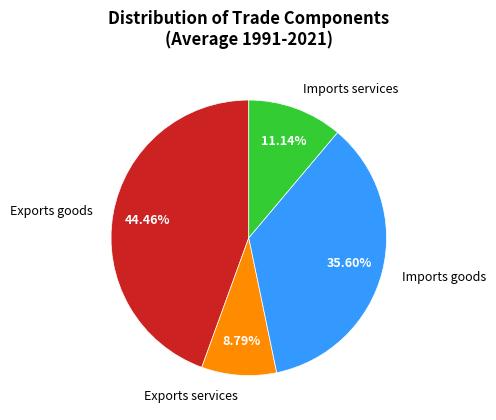

Does any single category account for the majority?

No